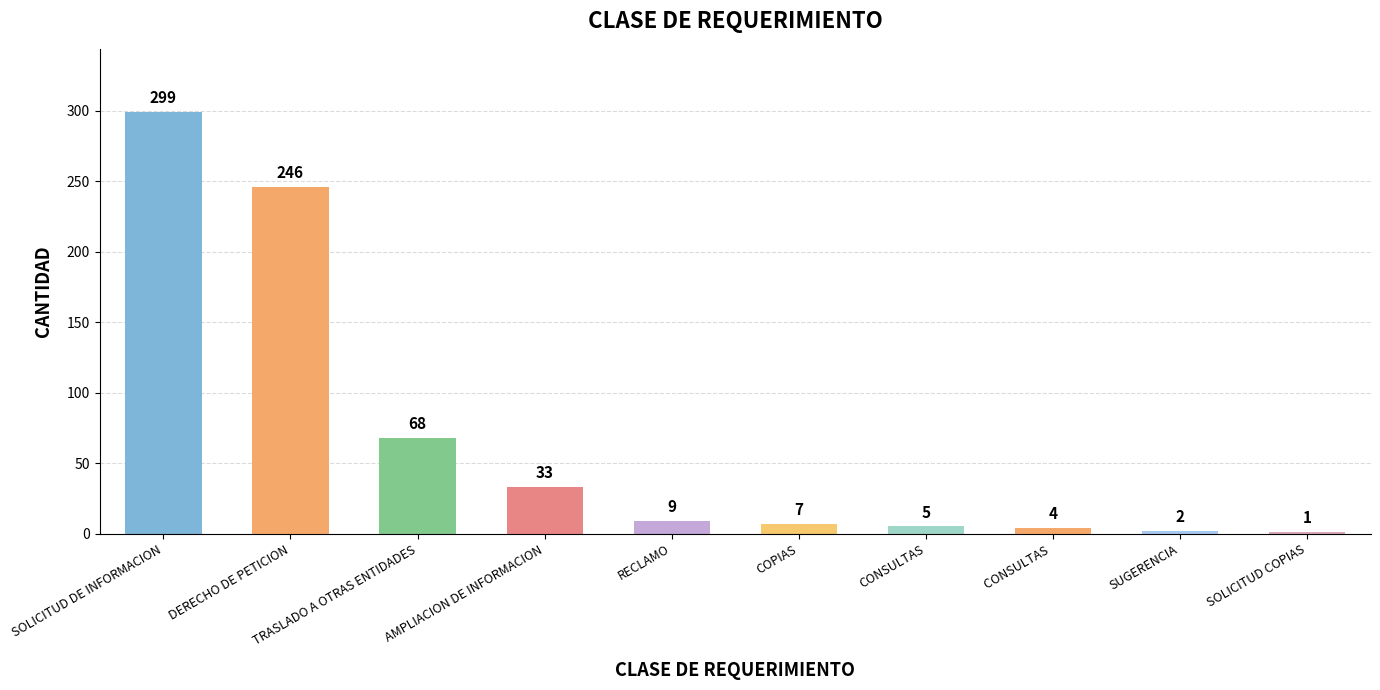

Read the value at AMPLIACION DE INFORMACION, to the nearest 10.

30